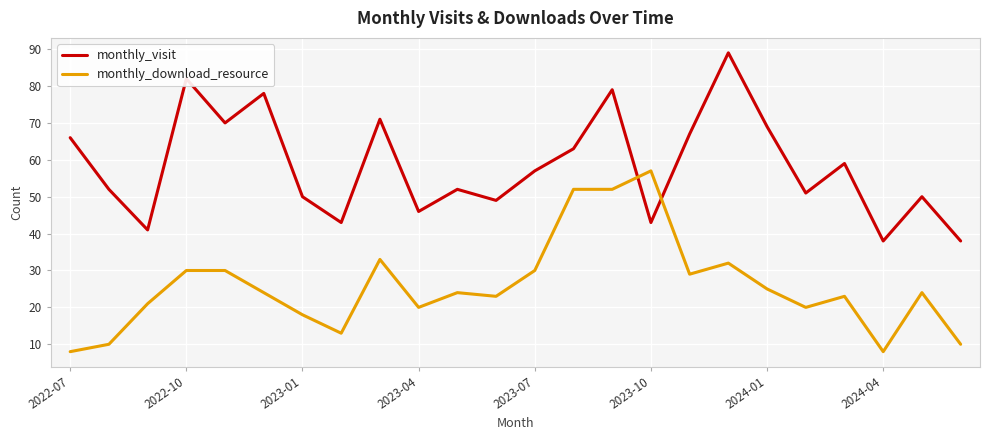

List the series in order of their overall mean, highest first.

monthly_visit, monthly_download_resource